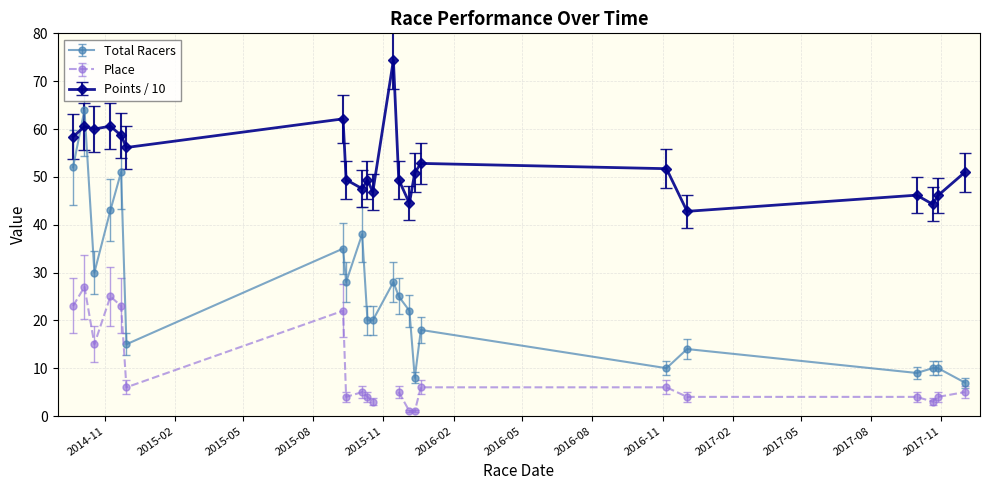

What is the highest value of the Points / 10 series?

74.4